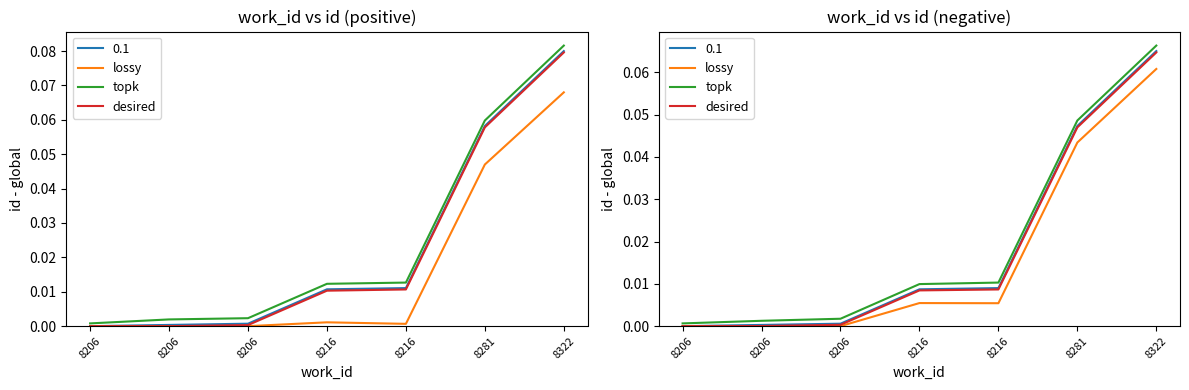

True or false: lossy and desired cross at least once.

False